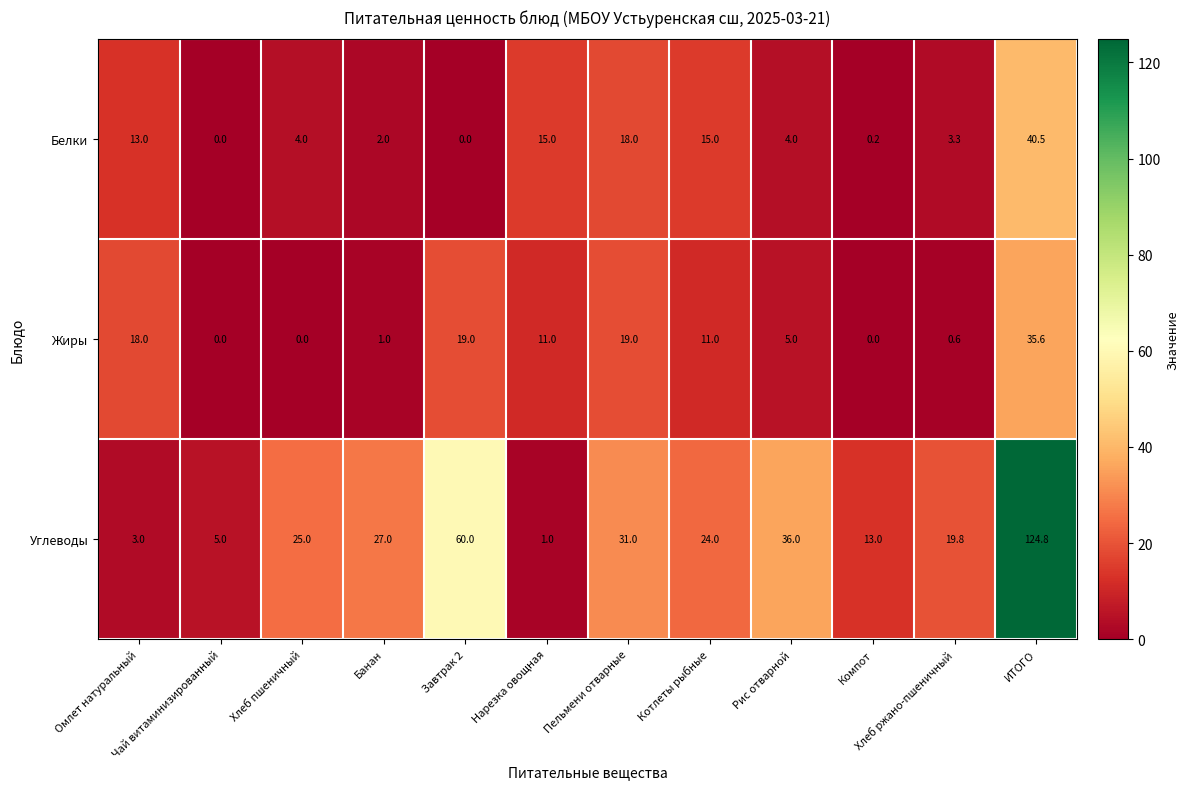

At which category does the chart reach its peak across all series?

ИТОГО